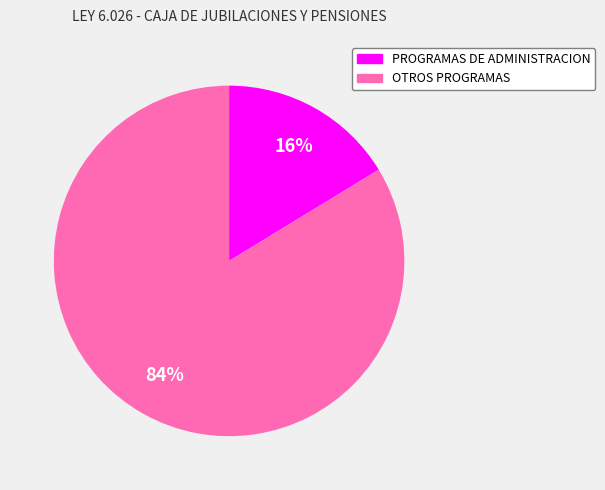

How many segments does this pie chart have?

2